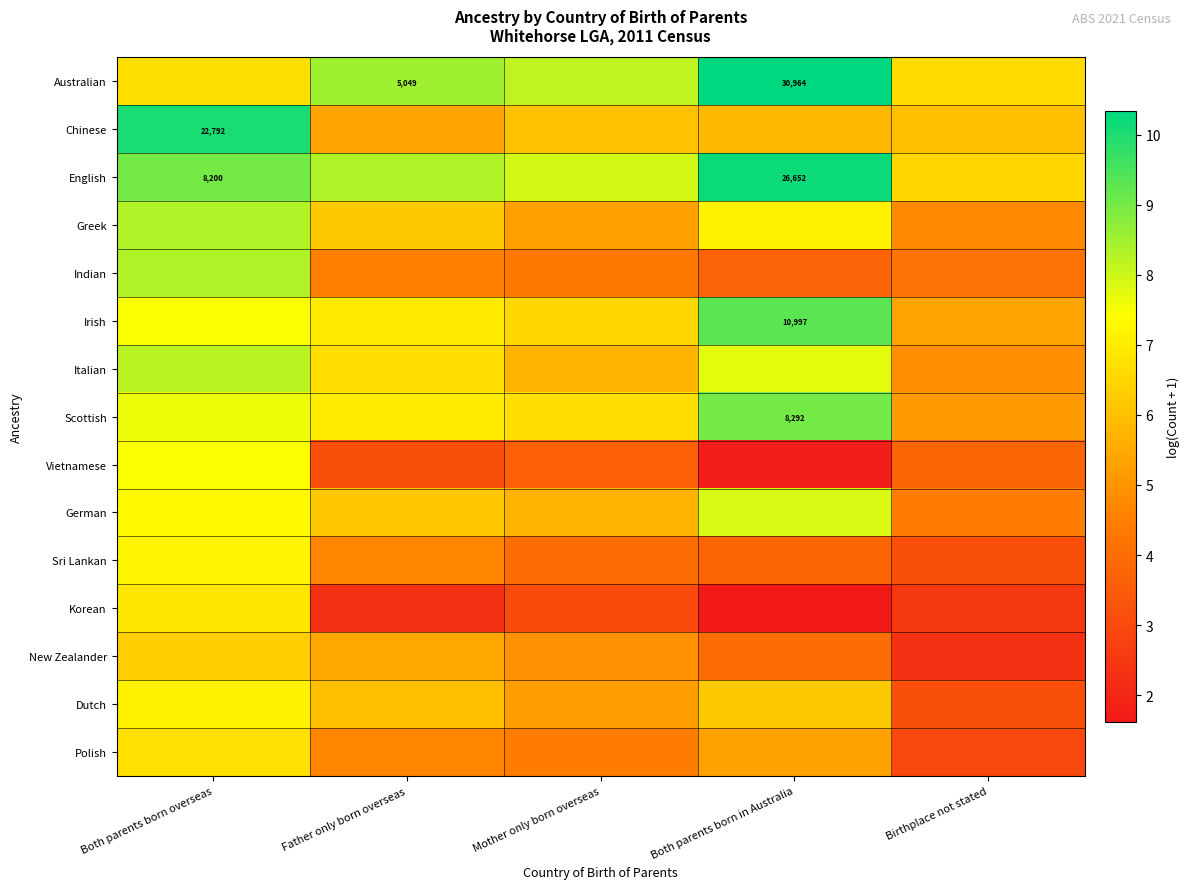

At Both parents born overseas, list the series in order from smallest to largest.

New Zealander, Australian, Polish, Korean, Dutch, Sri Lankan, German, Irish, Vietnamese, Scottish, Italian, Greek, Indian, English, Chinese